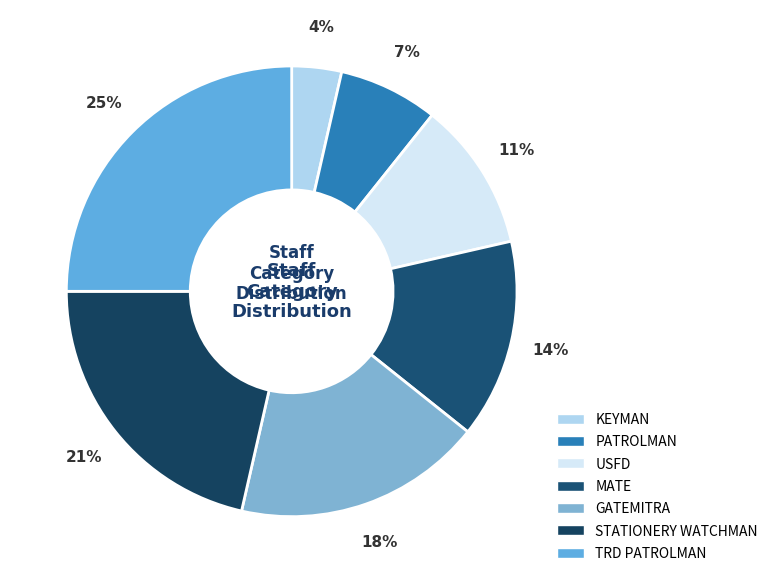

Which slice is the largest?

TRD PATROLMAN